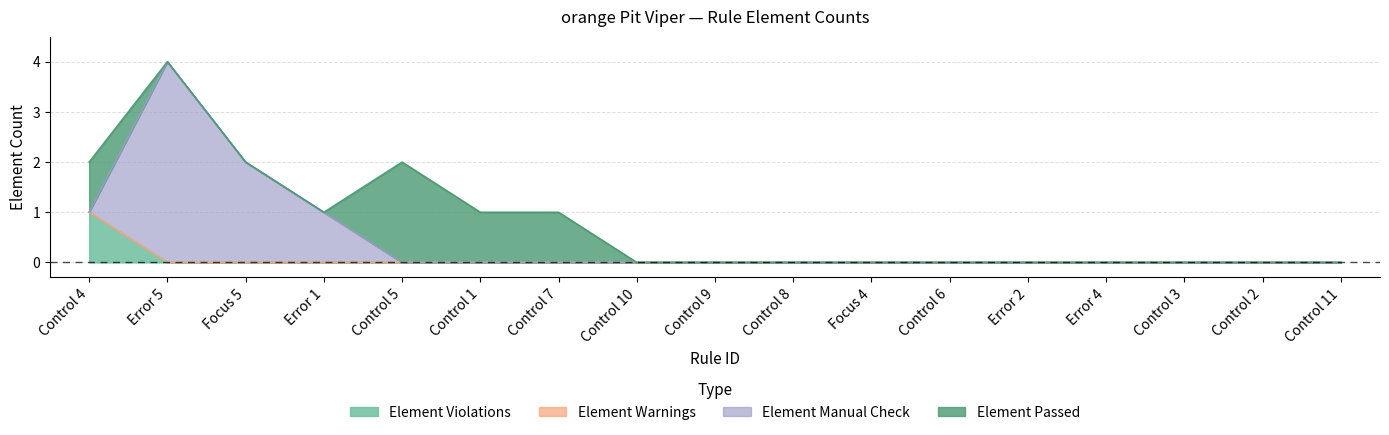

At which category is the sum across all series the highest?

Error 5